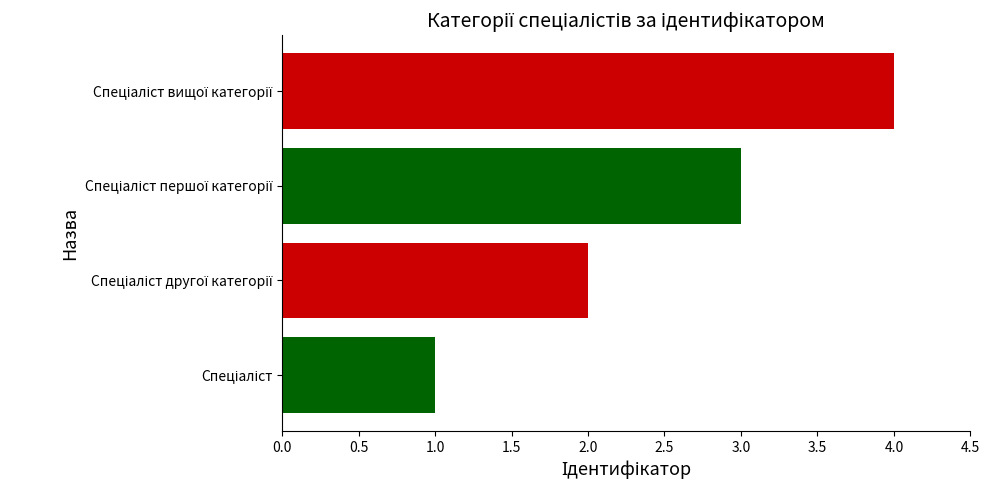

What is the difference between the maximum and minimum values?

3